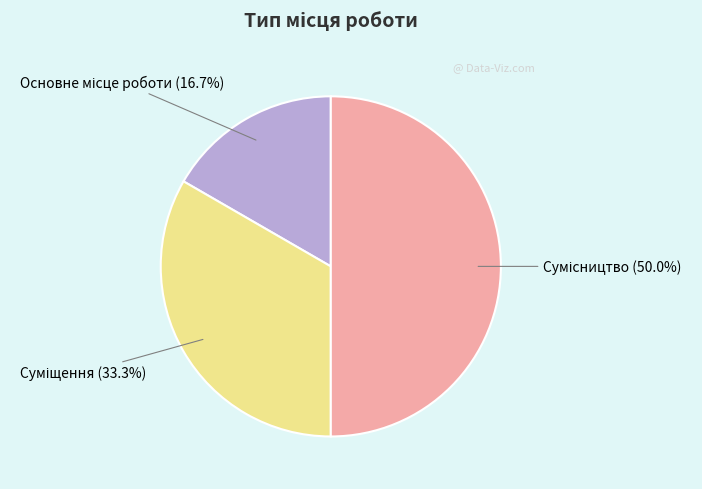

How many slices are in this pie chart?

3